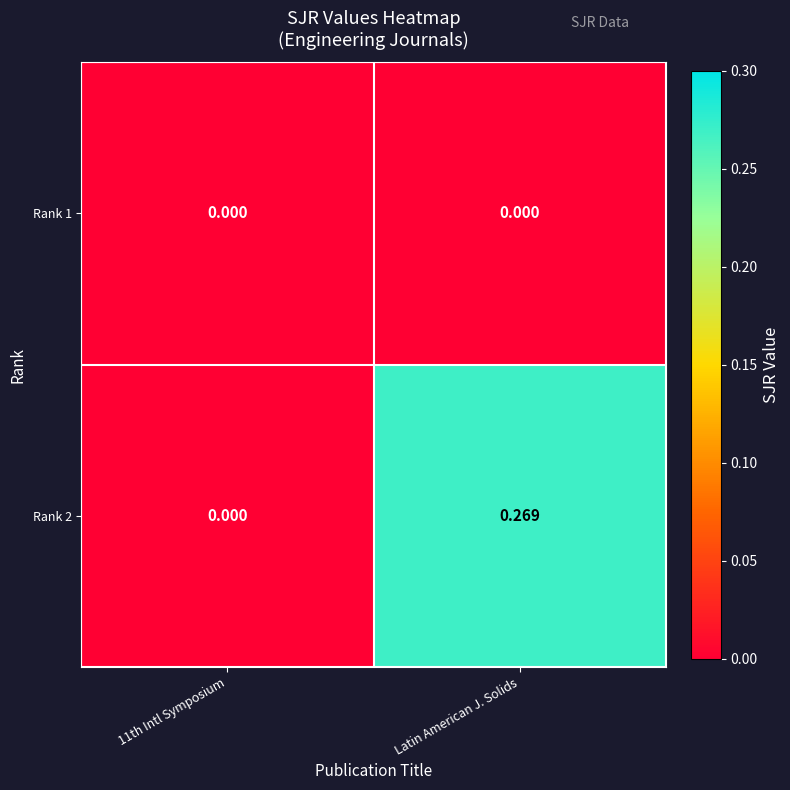

Is the value of Rank 2 at Latin American J. Solids greater than the value of Rank 1 at 11th Intl Symposium?

Yes